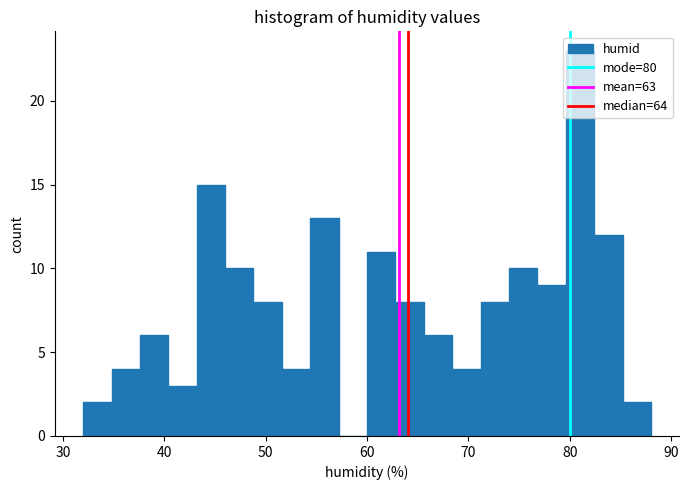

Around what value on the x-axis is the tallest bar? Give the approximate position of its centre, as read against the axis.

81